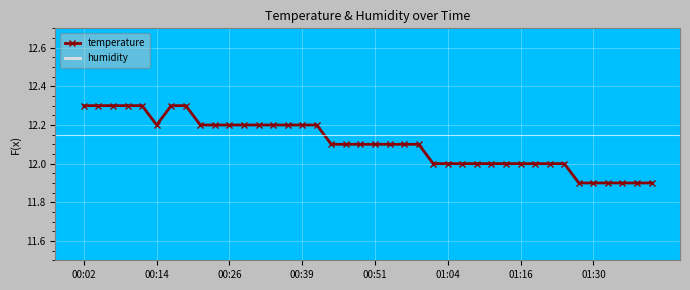

How many lines are shown in the chart?

2